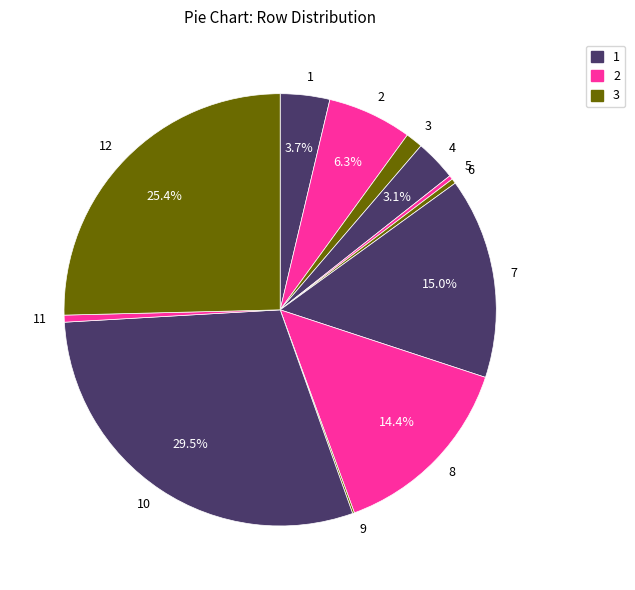

Which slice is the largest?

10